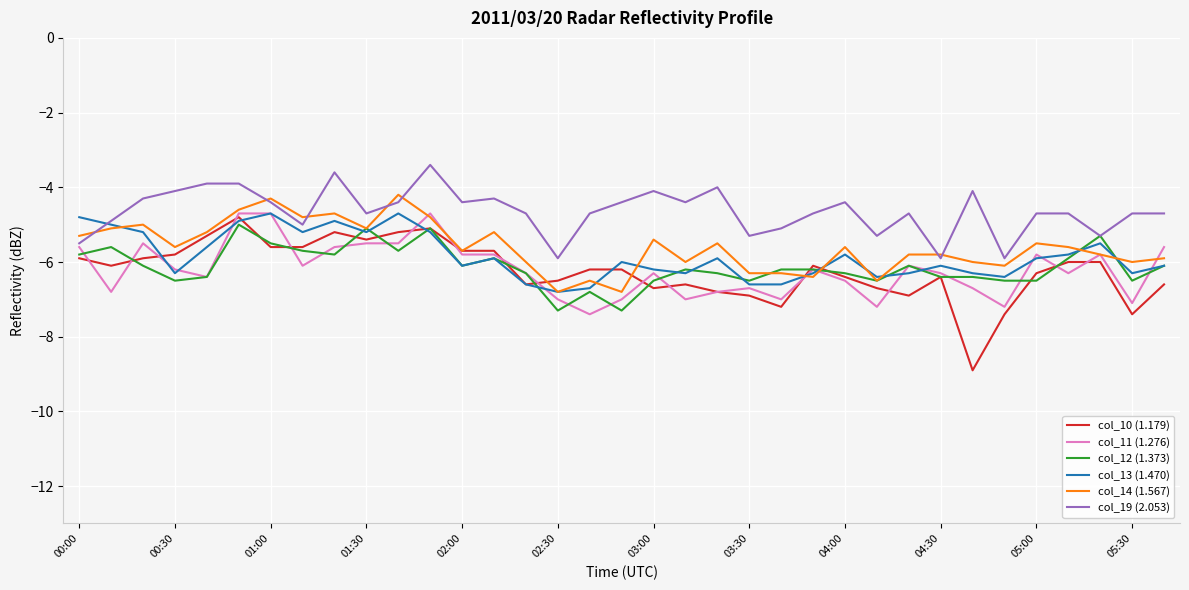

Which series has the largest total across all categories?

col_19 (2.053)